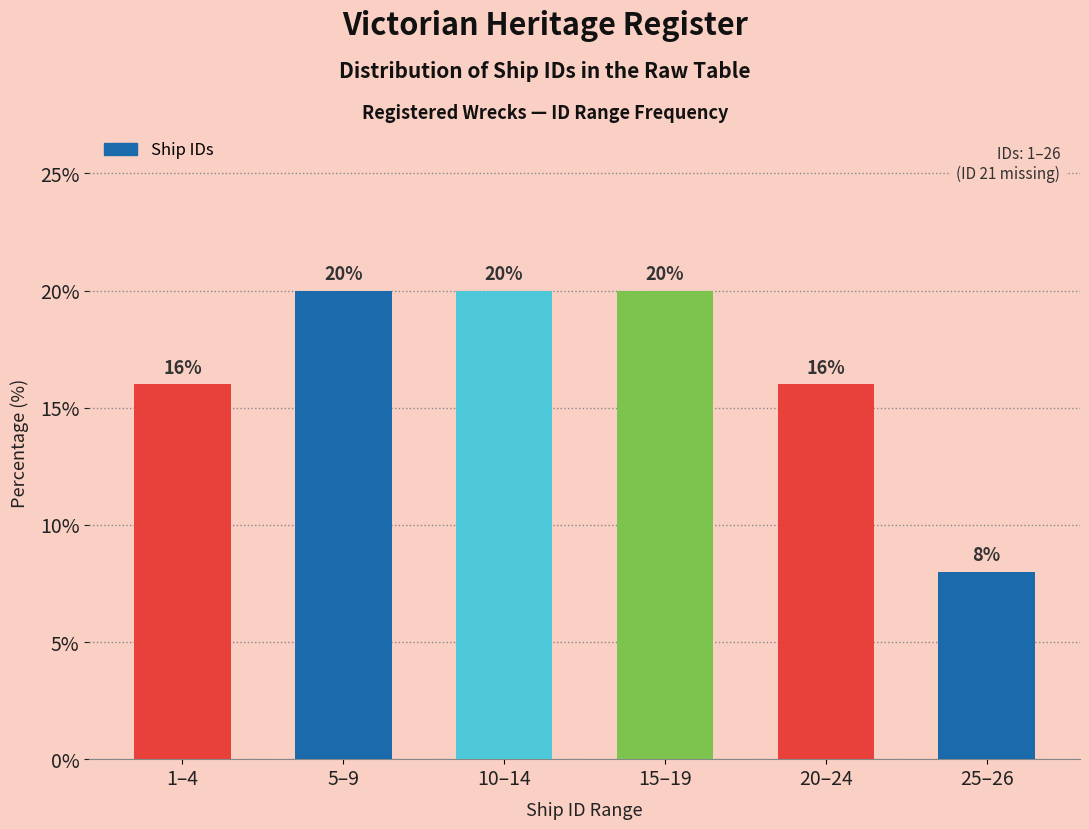

Reading right to left, extract all data points from this chart.

25–26=8	20–24=16	15–19=20	10–14=20	5–9=20	1–4=16